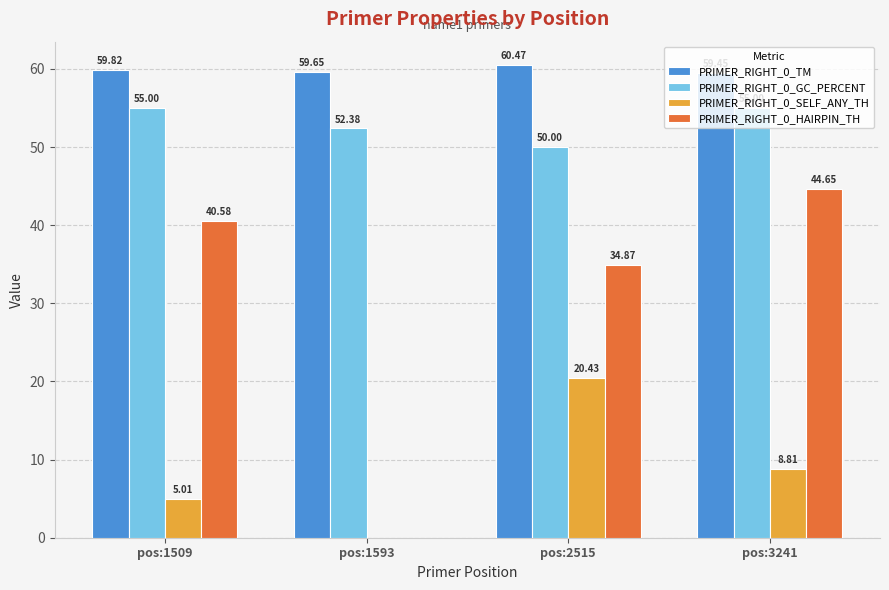

Which series has the largest range (max minus min)?

PRIMER_RIGHT_0_HAIRPIN_TH